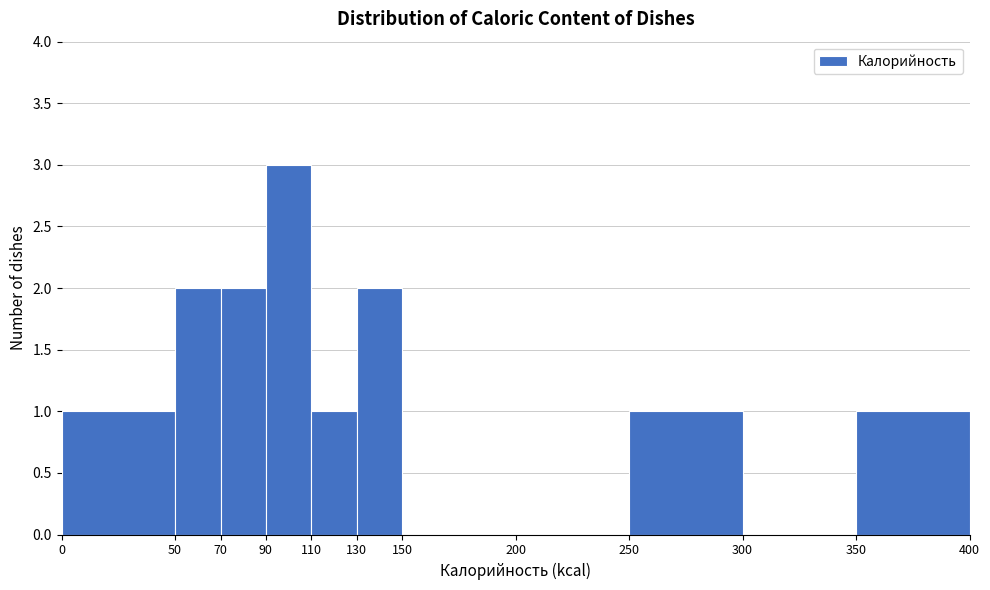

Reading left to right, transcribe this chart: for each bar, give the range it covers on the x-axis and its height. The values are not printed on the chart, so give them approximately, as read against the axis.

0 to 50: 1
50 to 70: 2
70 to 90: 2
90 to 110: 3
110 to 130: 1
130 to 150: 2
150 to 200: 0
200 to 250: 0
250 to 300: 1
300 to 350: 0
350 to 400: 1